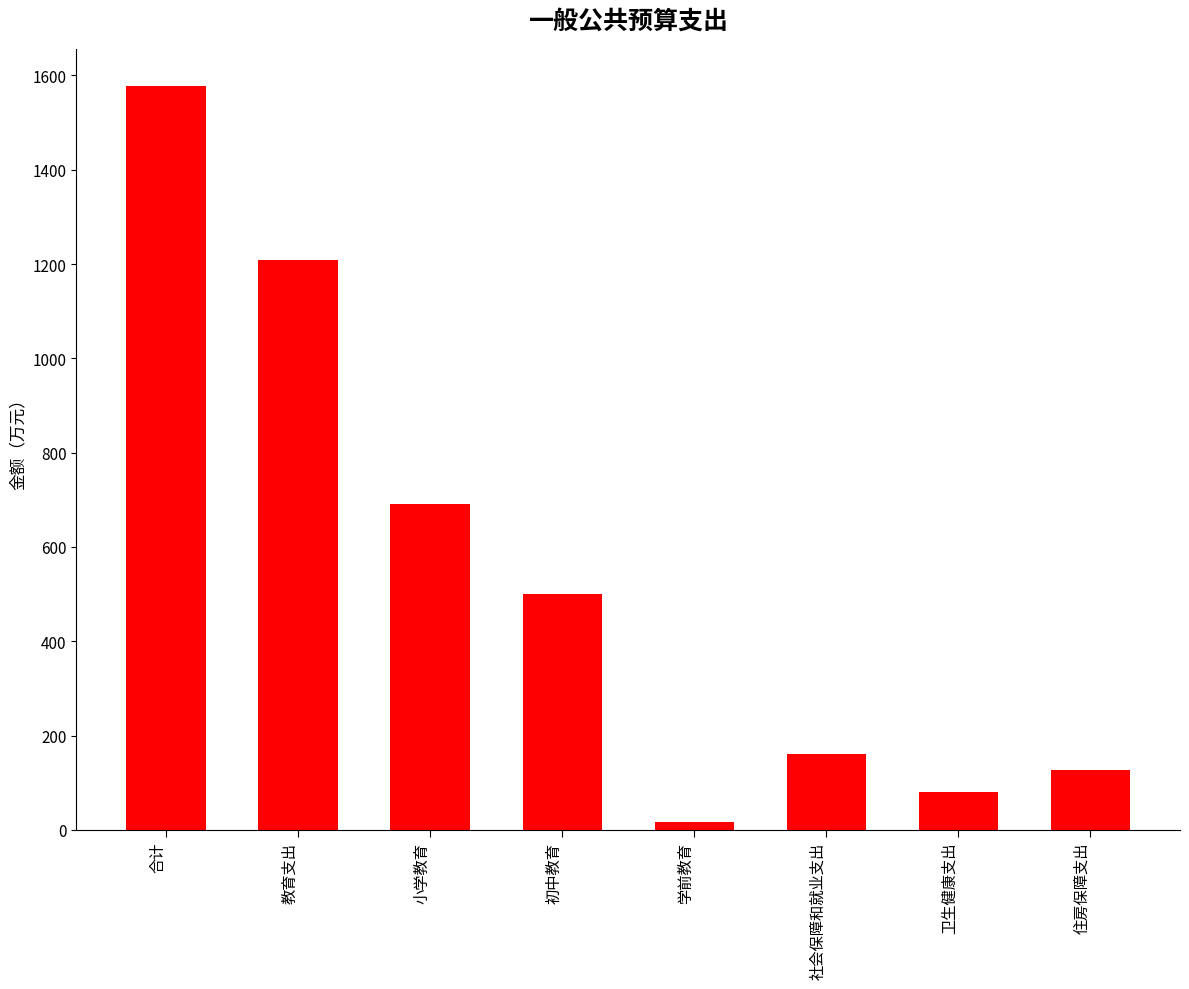

What is the sum of the values at 住房保障支出 and 小学教育?

817.5